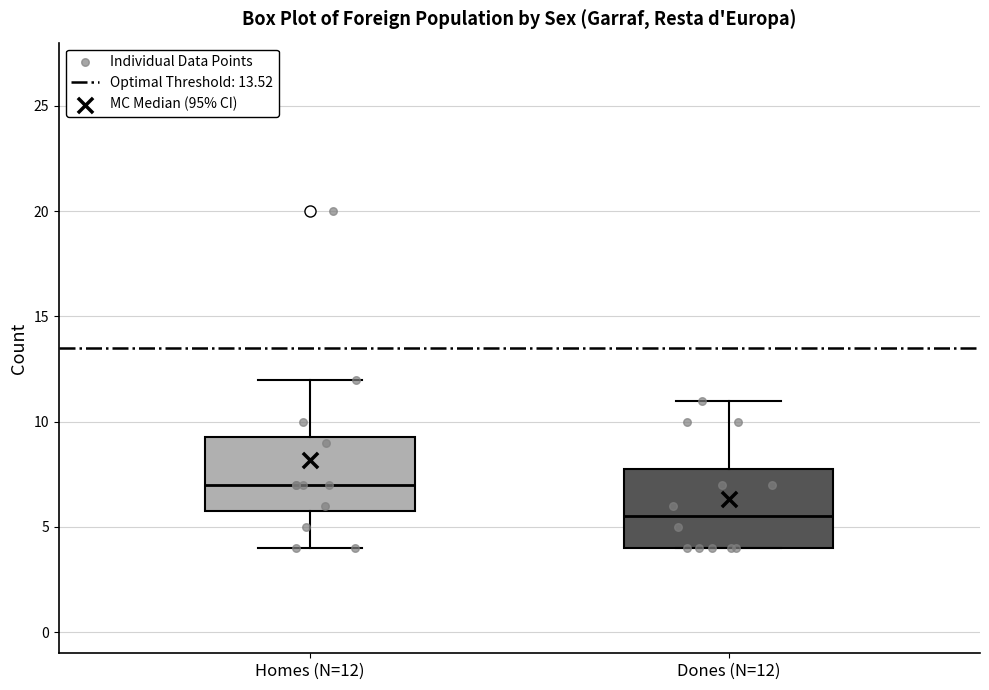

Which box has the lowest median line?

Dones (N=12)